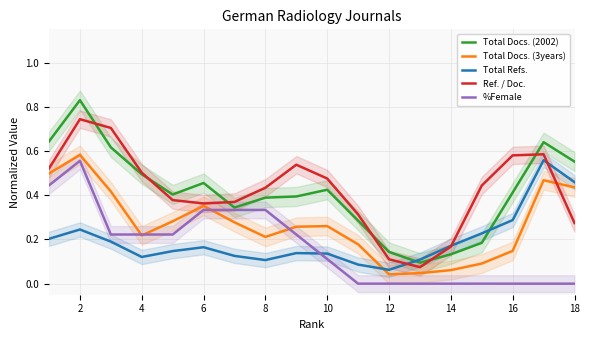

How many times do Ref. / Doc. and Total Refs. cross each other?

3